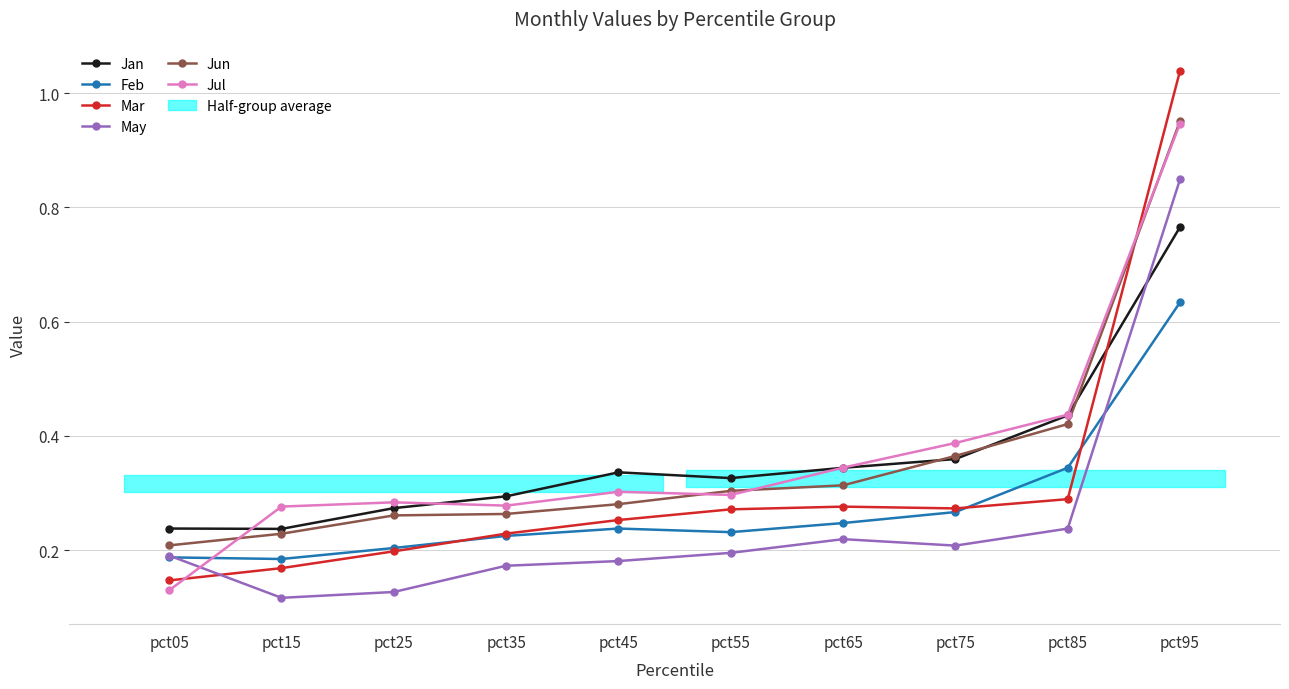

True or false: Jan has a value of 0.3 at pct65.

True